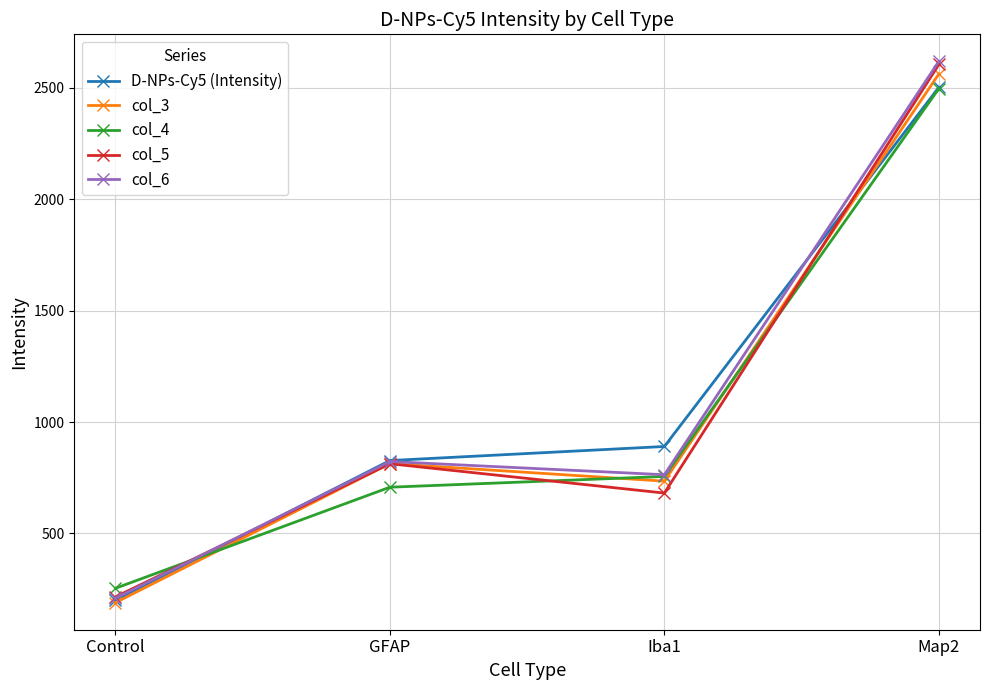

How many interior local peaks does the col_6 series have?

1